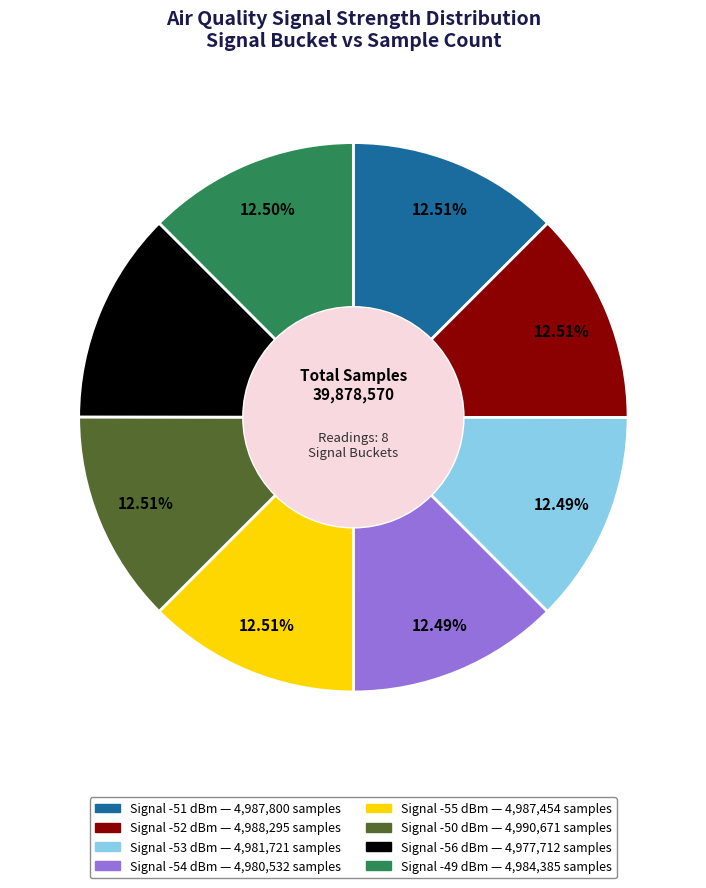

Is there a majority slice in this chart?

No